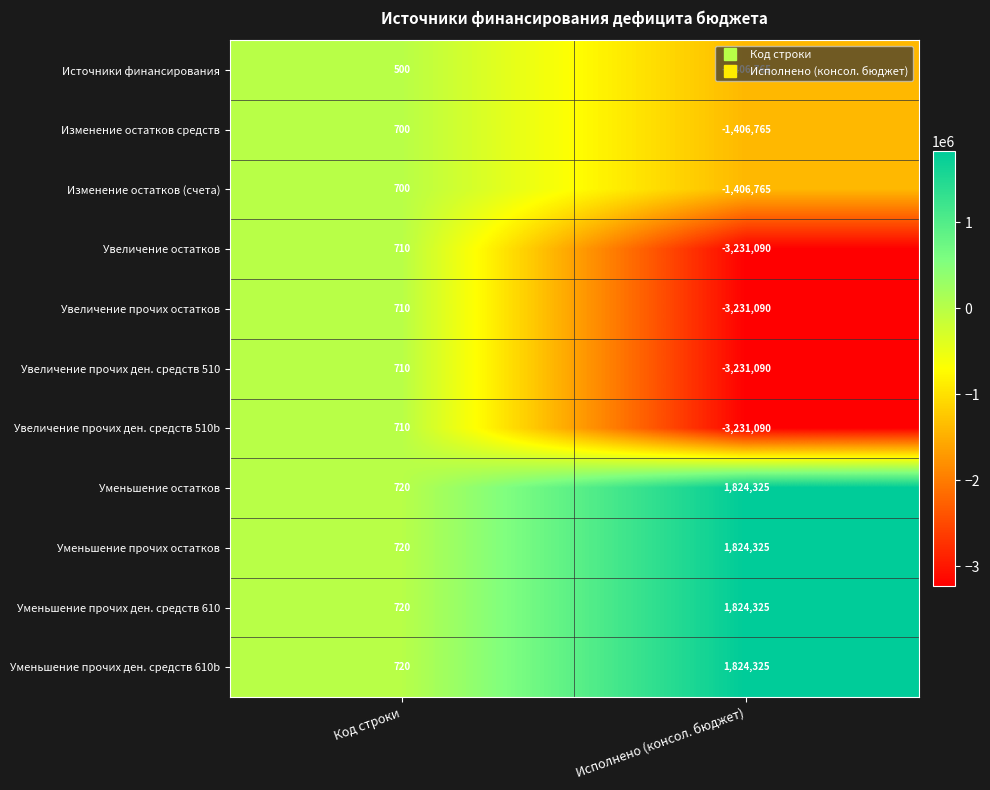

How many series are shown in this chart?

11